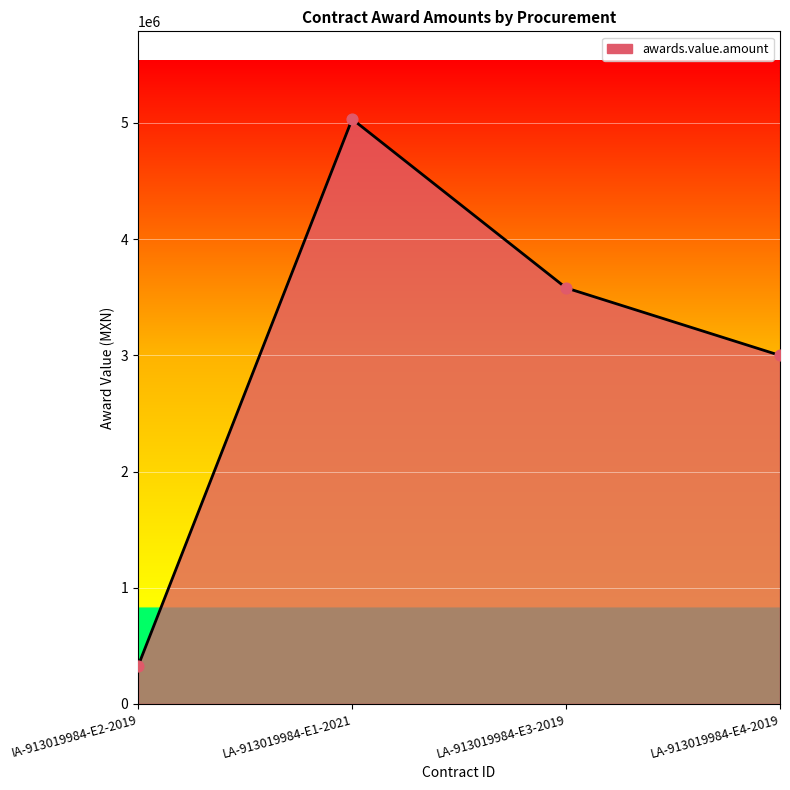

What is the change in value from LA-913019984-E1-2021 to LA-913019984-E3-2019?

-1453215.1